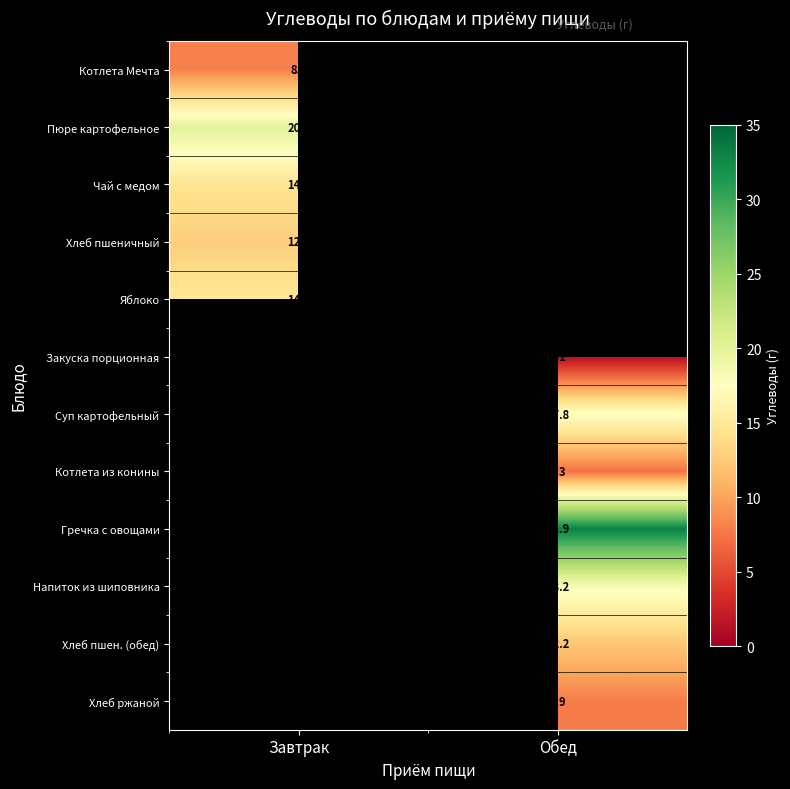

The value of Яблоко at Завтрак is 26.6. True or false?

False